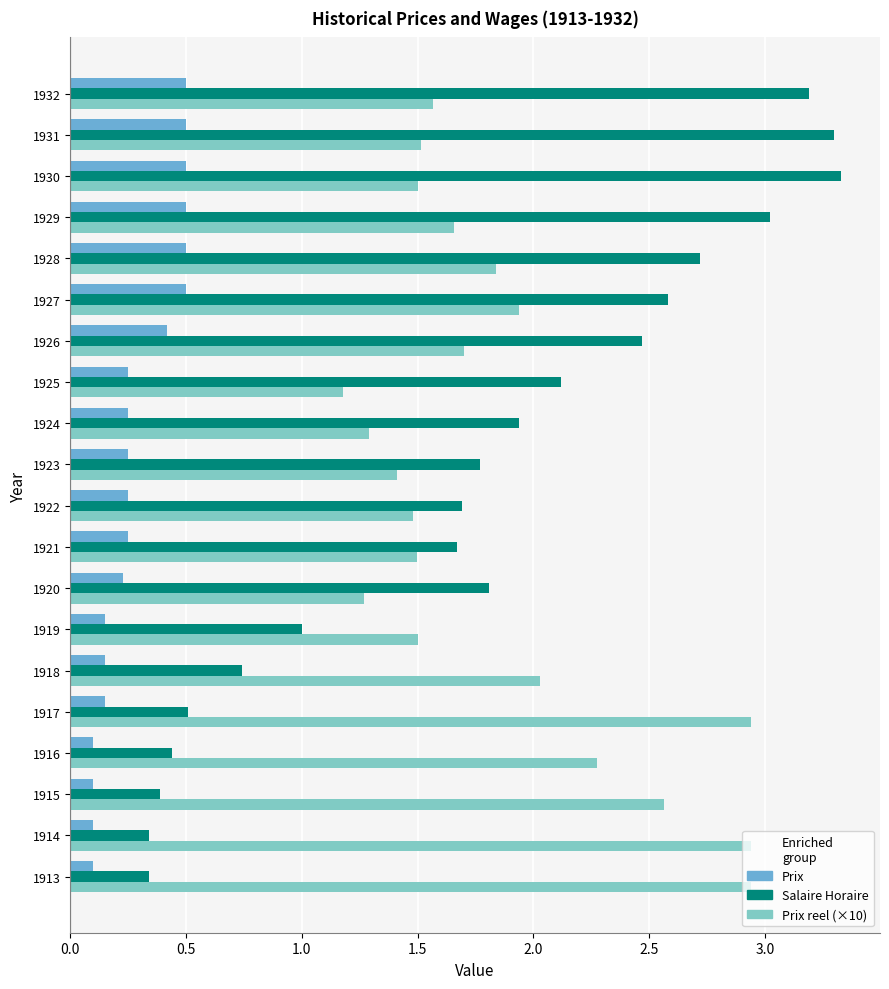

The value of Salaire Horaire at 1925 is 2.1. True or false?

True